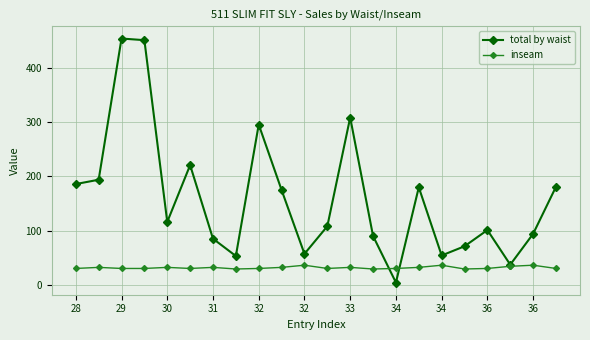

Which series has the largest total across all categories?

total by waist